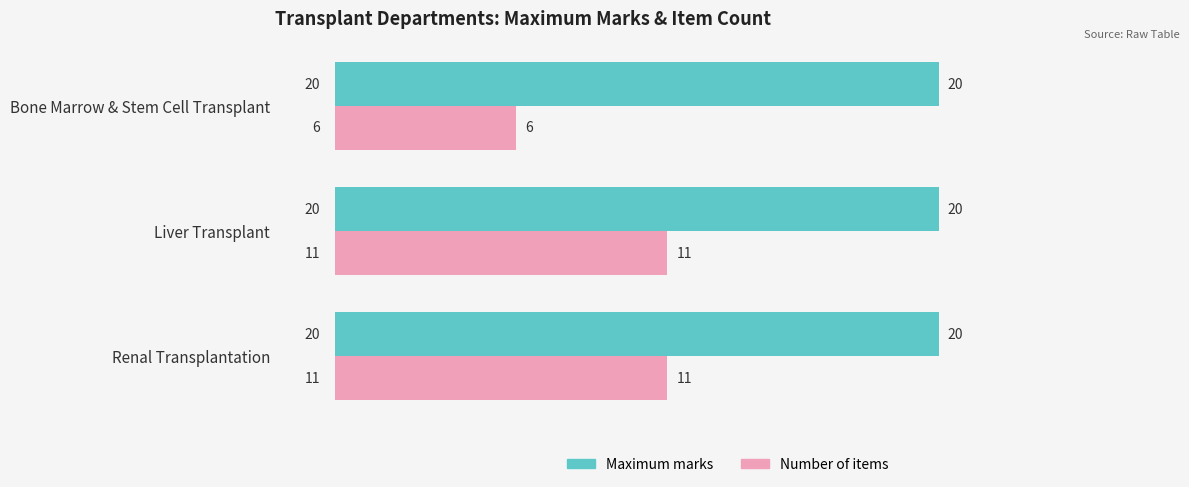

The Maximum marks series shows 4 at Renal Transplantation. True or false?

False